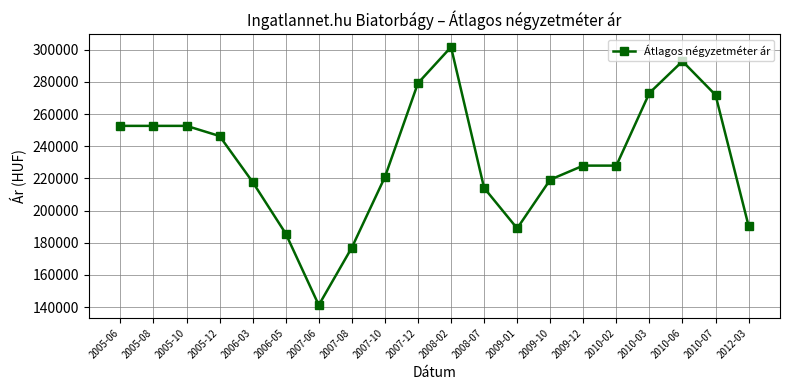

What is the label of the 2nd point from the right?

2010-07